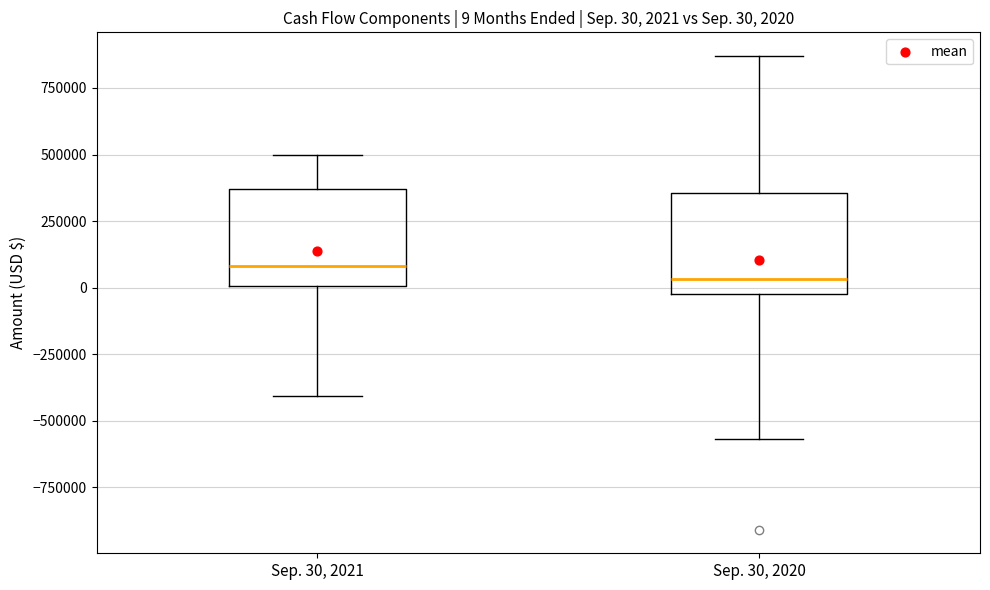

Which box has the highest median line?

Sep. 30, 2021